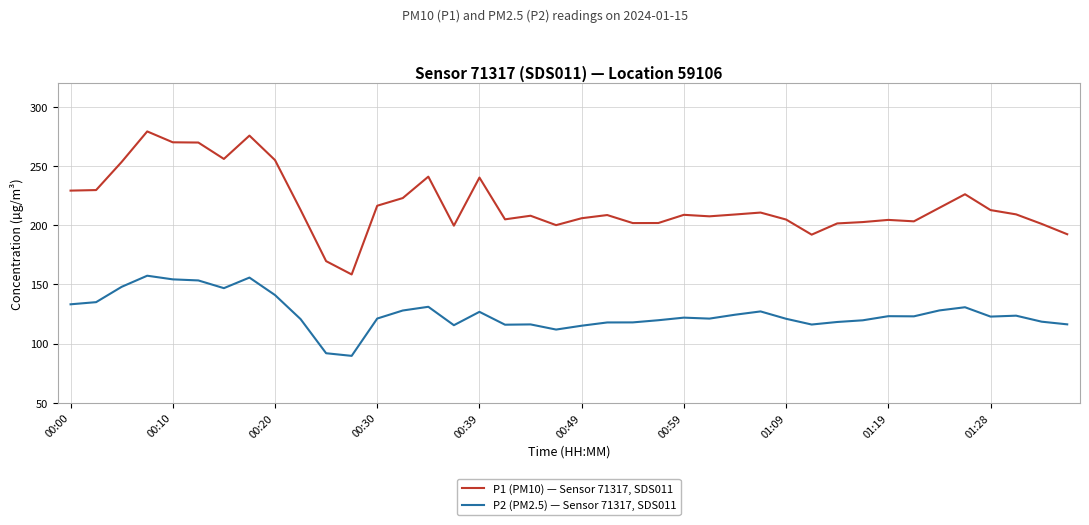

What is the minimum value shown in the chart?

89.7